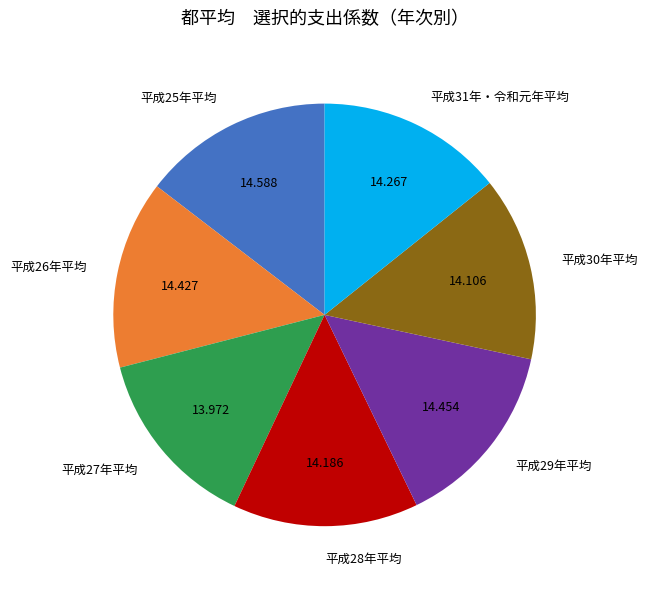

Is 平成26年平均 the majority of the pie?

No